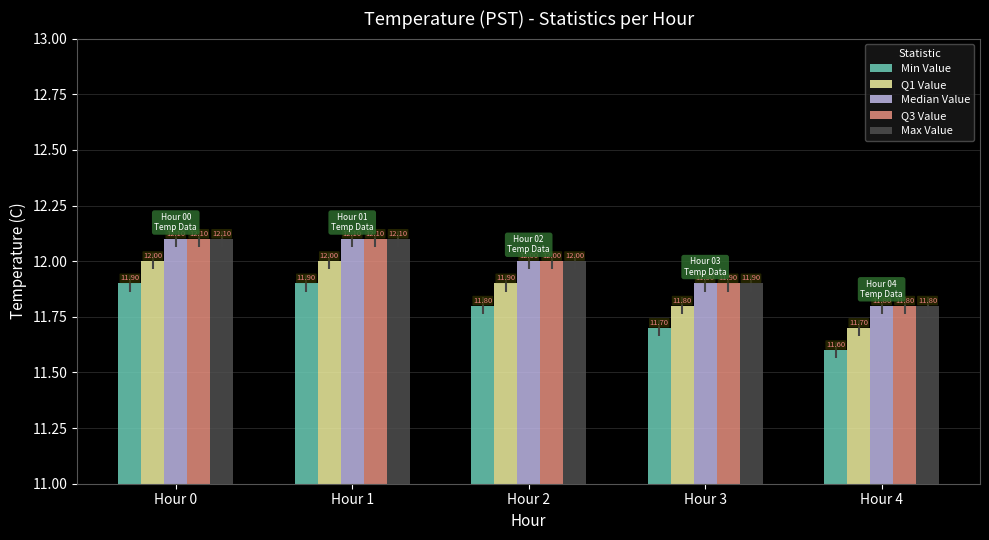

How many bars are there in total?

25